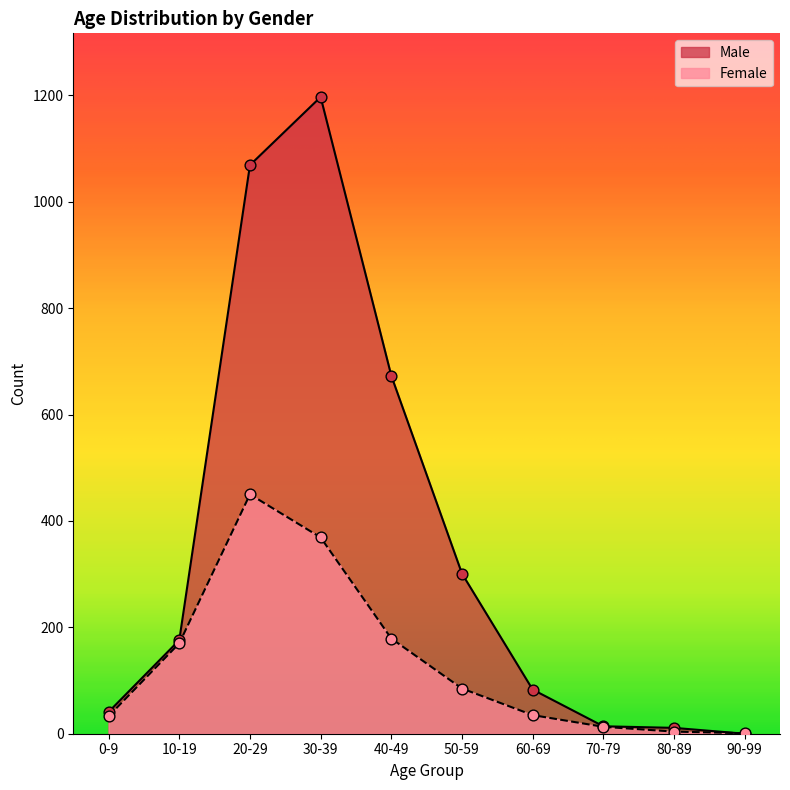

Which series has the largest Y range (max minus min)?

Male